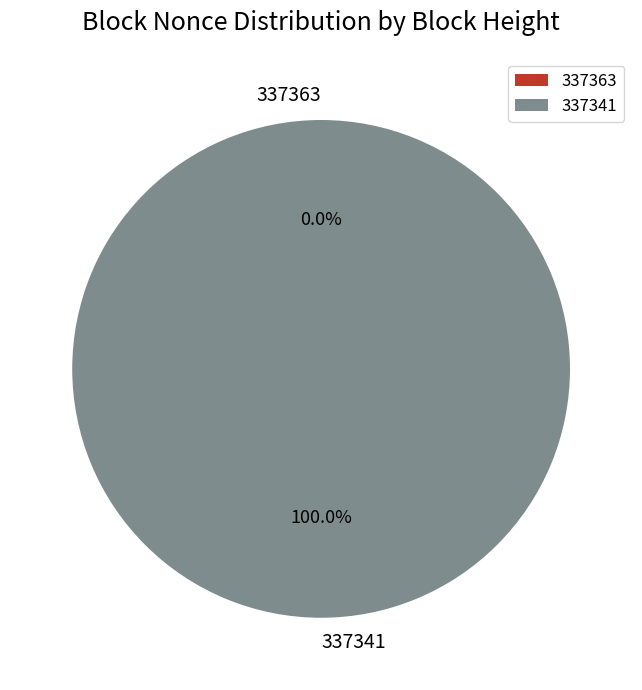

True or false: 337363 accounts for 1% of the total.

False